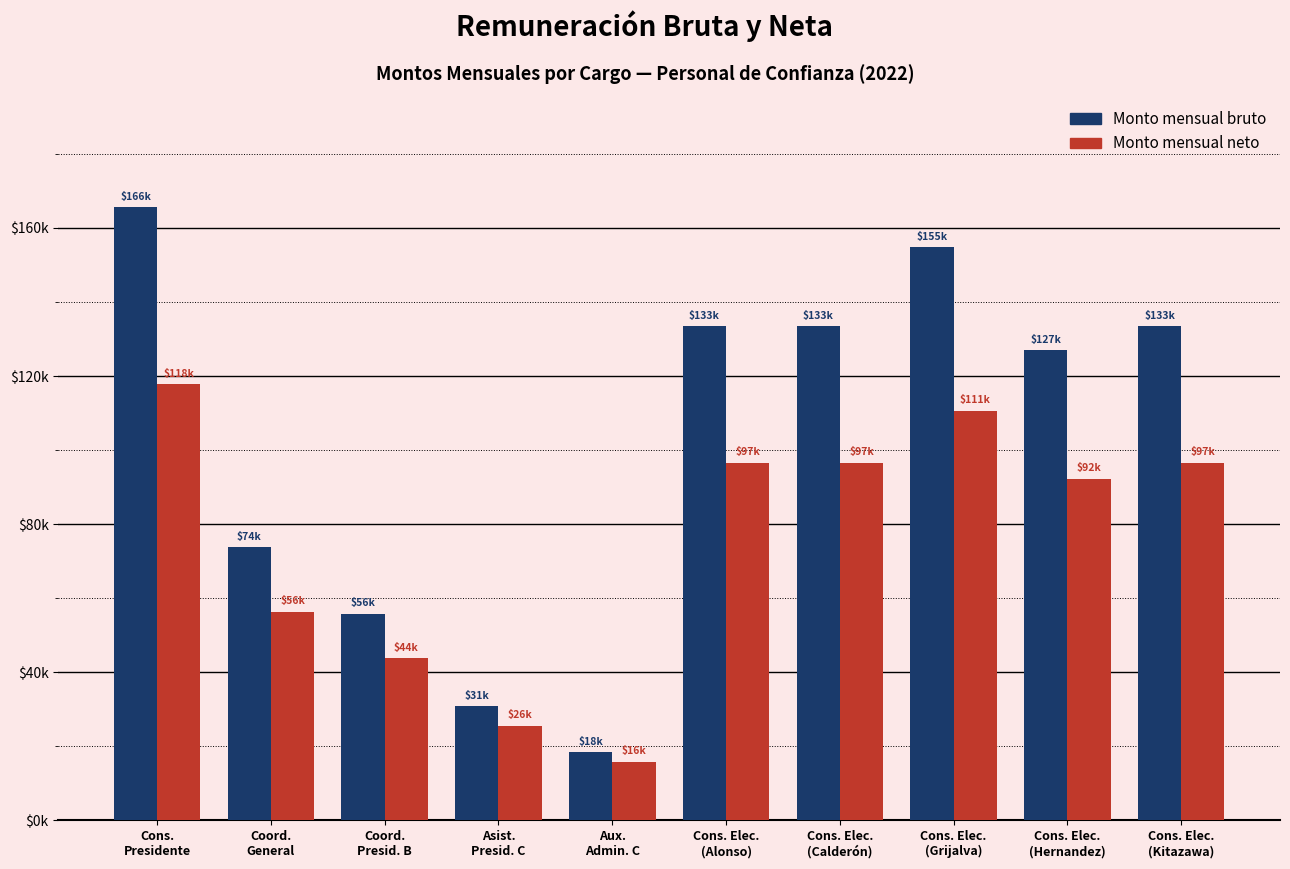

At which category is the sum across all series the highest?

Cons.
Presidente